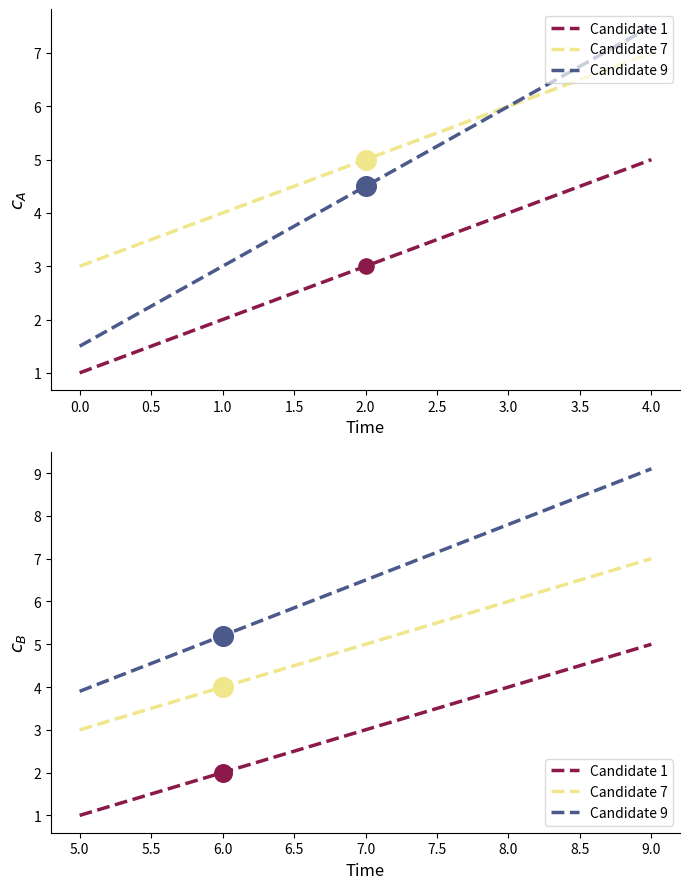

At how many categories does at least one series exceed 6?

3